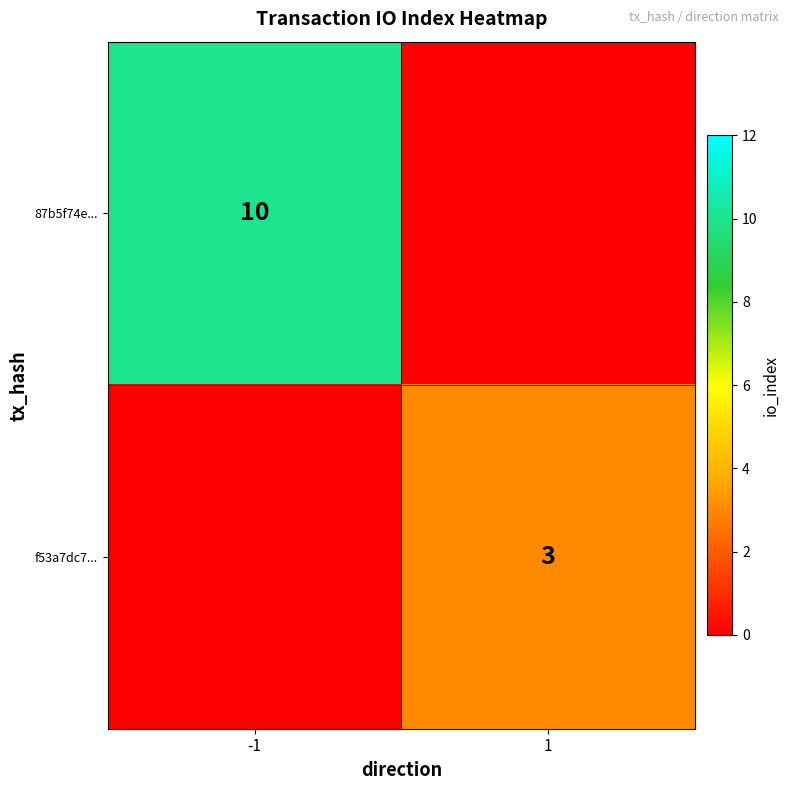

Is it true that 87b5f74e... equals -1774 at 1?

False